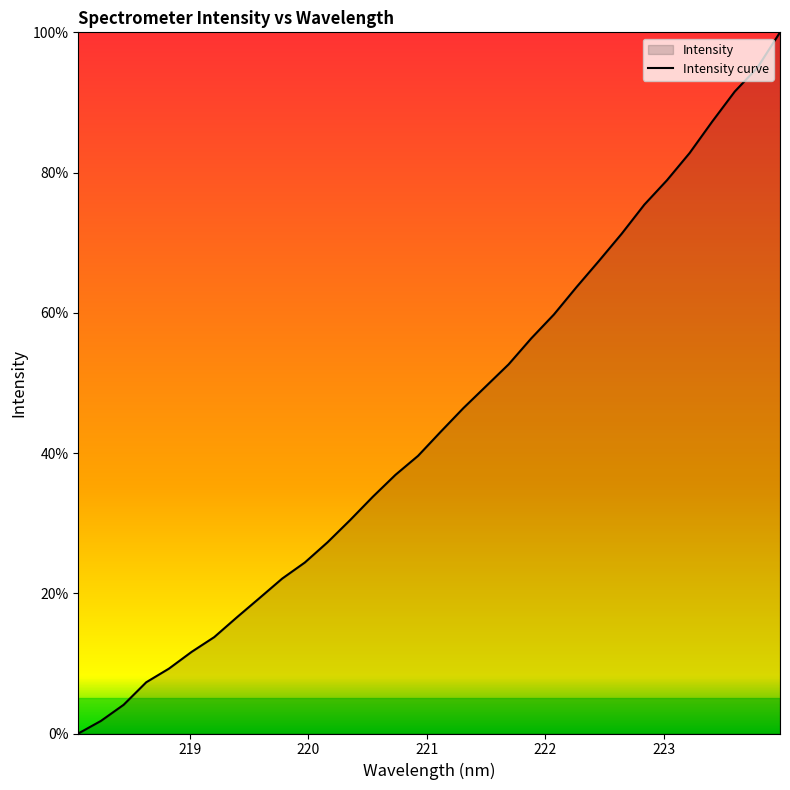

What is the maximum value shown in the chart?

100.0